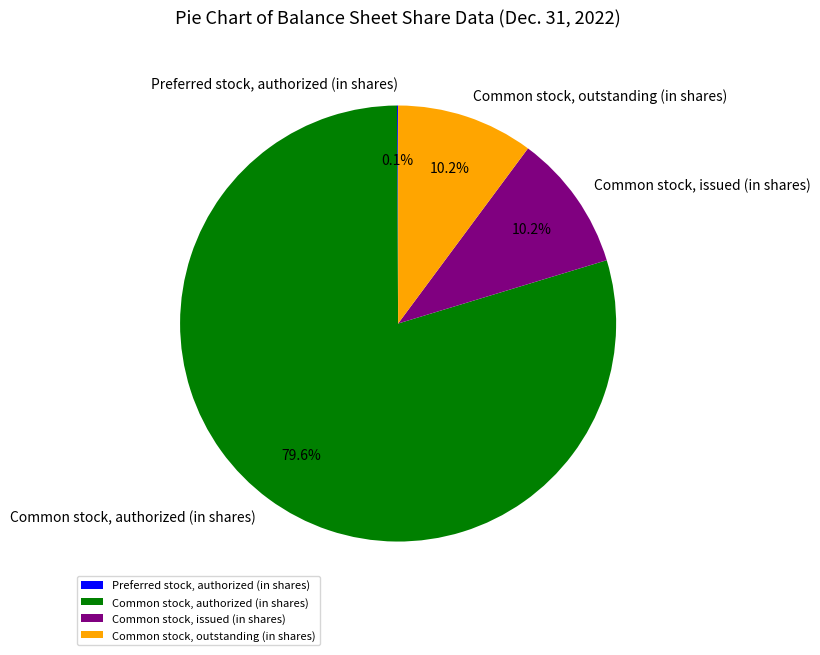

What is the largest slice in the pie chart?

Common stock, authorized (in shares)